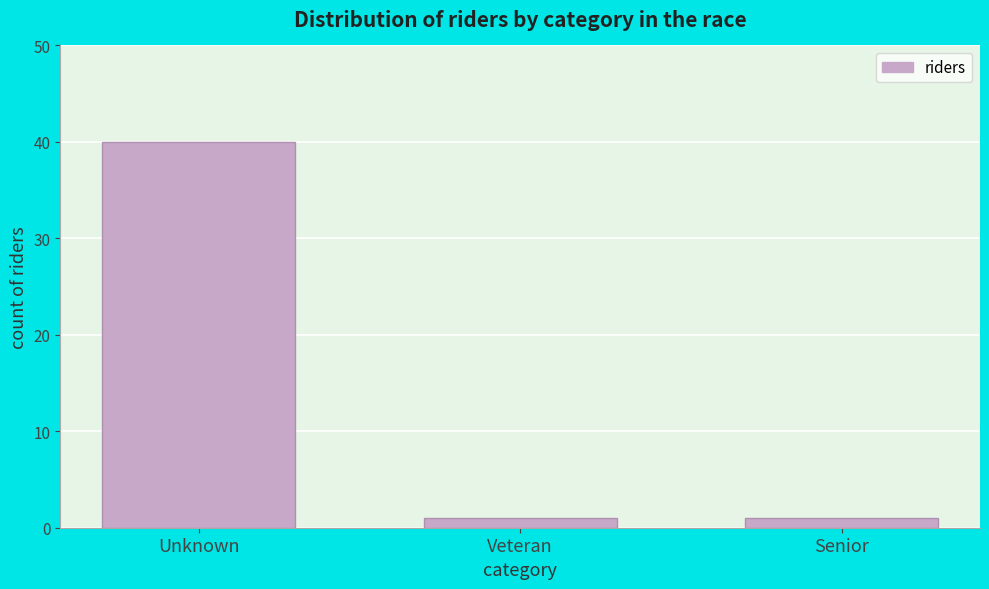

Reading left to right, list all the values displayed in this chart.

40	1	1